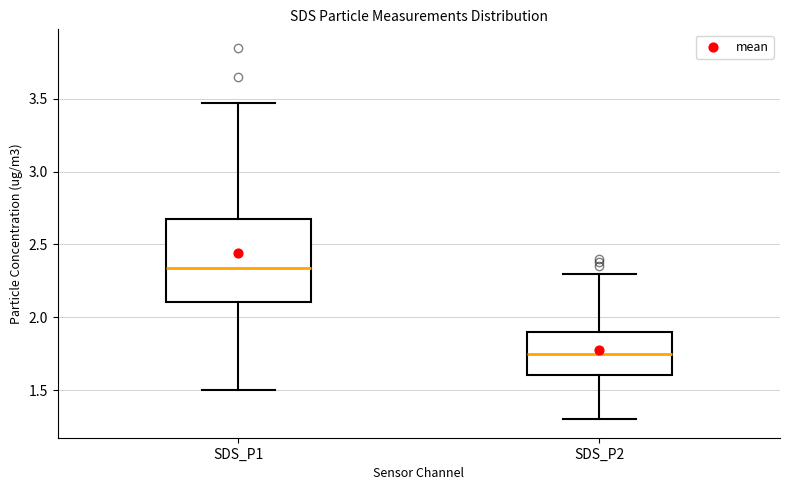

Reading left to right, read every box against the y-axis: the position of its median line, the range the box covers, and the ends of its whiskers. The values are not printed on the chart, so give them approximately, as read against the axis.

SDS_P1: median 2.35, box 2.10 to 2.70, whiskers 1.50 to 3.45
SDS_P2: median 1.75, box 1.60 to 1.90, whiskers 1.30 to 2.30